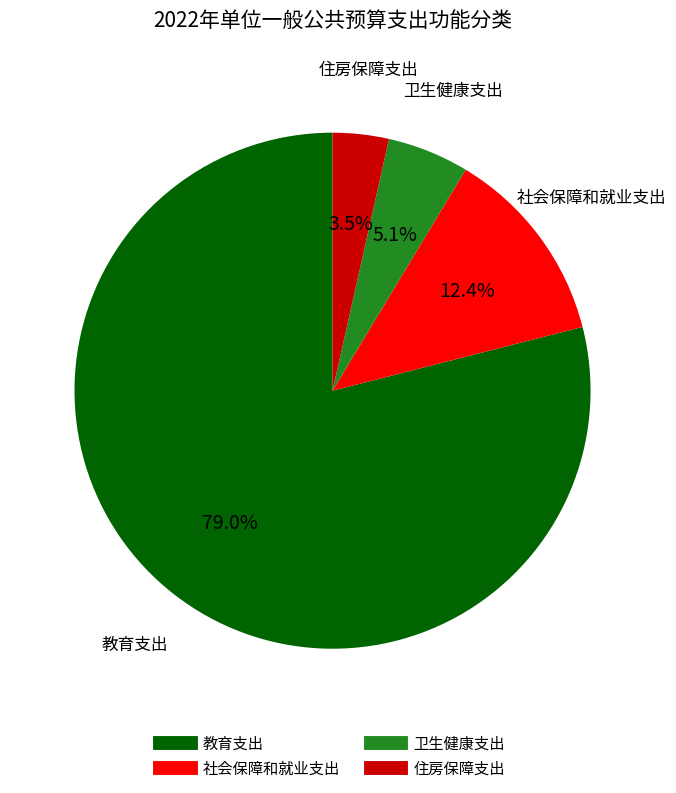

Count the number of slices in the pie.

4